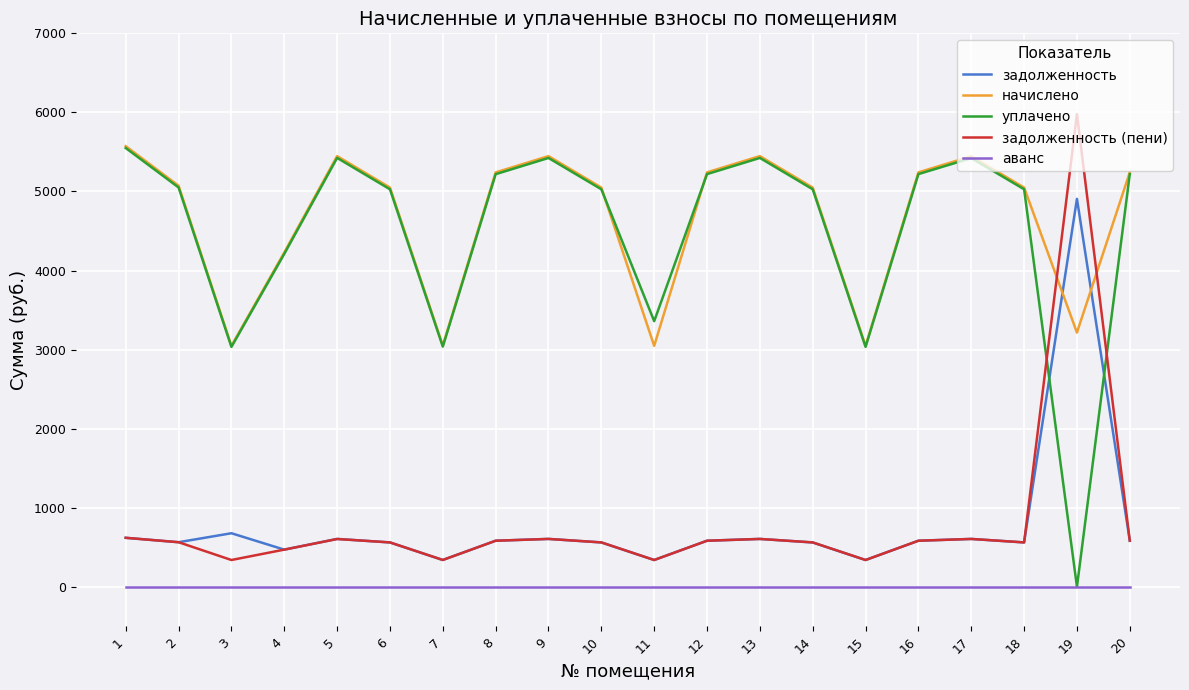

The value of задолженность (пени) at 18 is 561.0. True or false?

True